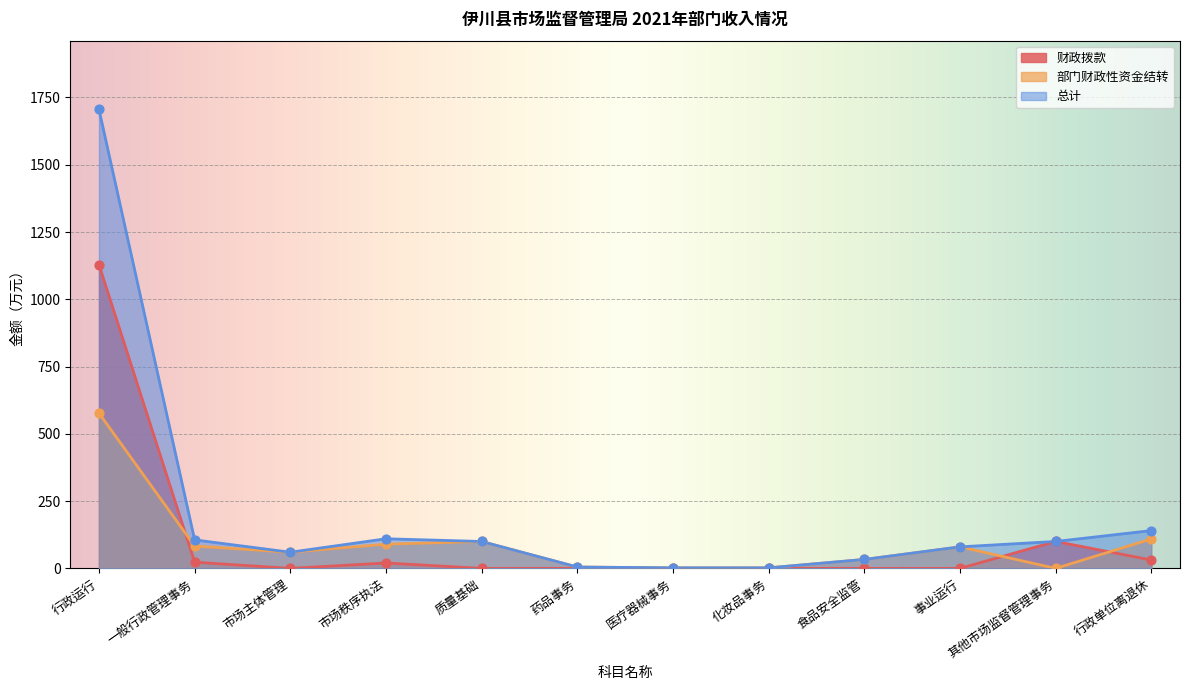

What are all the series names shown in the legend?

财政拨款, 部门财政性资金结转, 总计